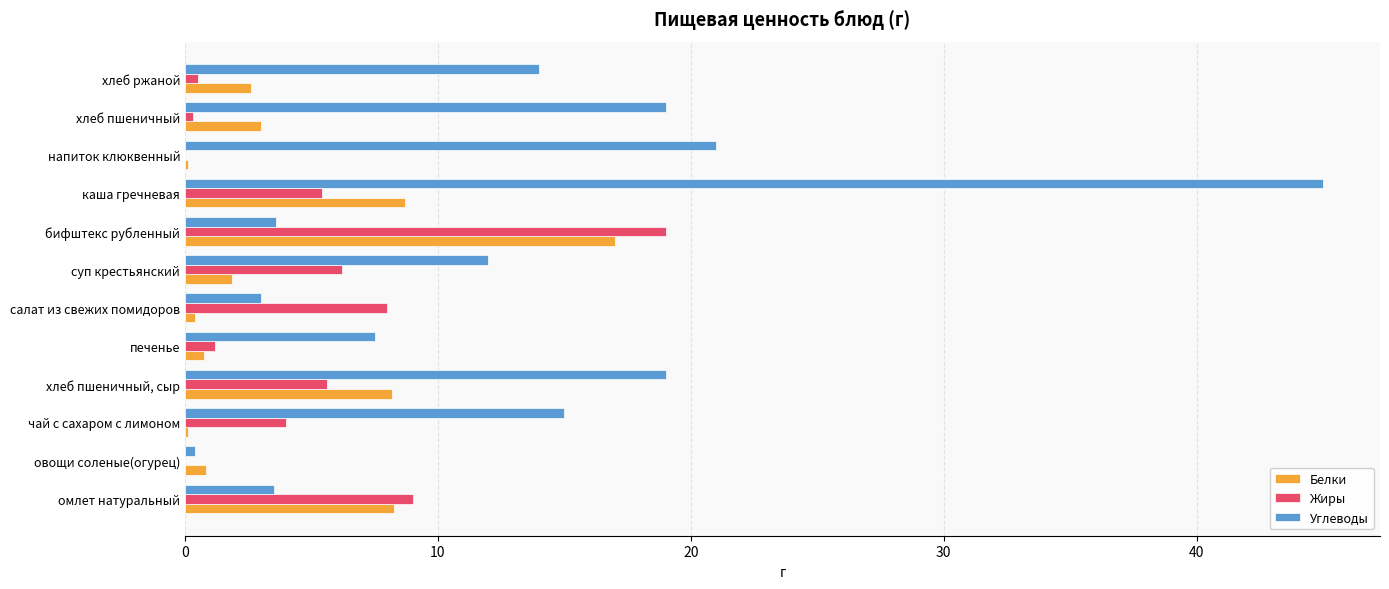

What is the sum of all Белки values?

51.8